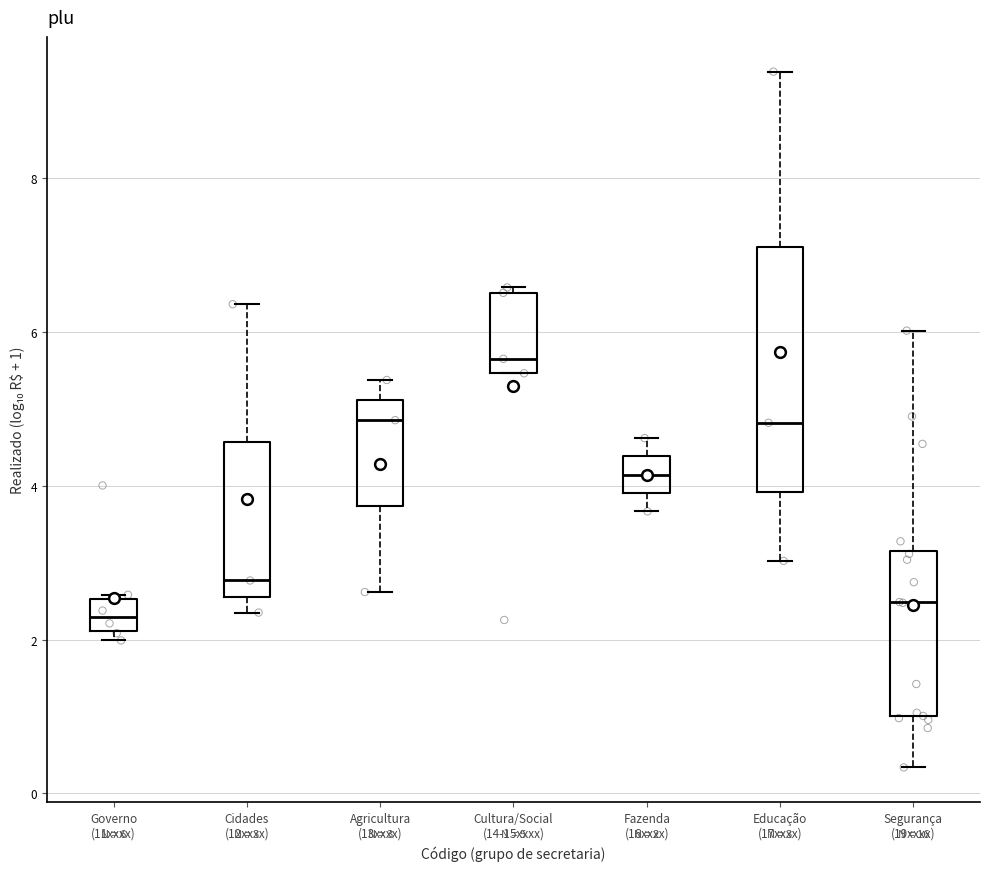

Comparing the boxes themselves (not the whiskers), which one is the tallest?

Educação (17xxxx)